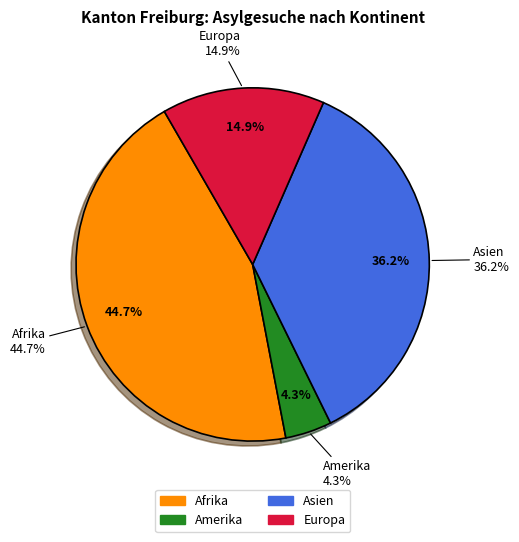

Is there any slice that represents more than half of the pie?

No